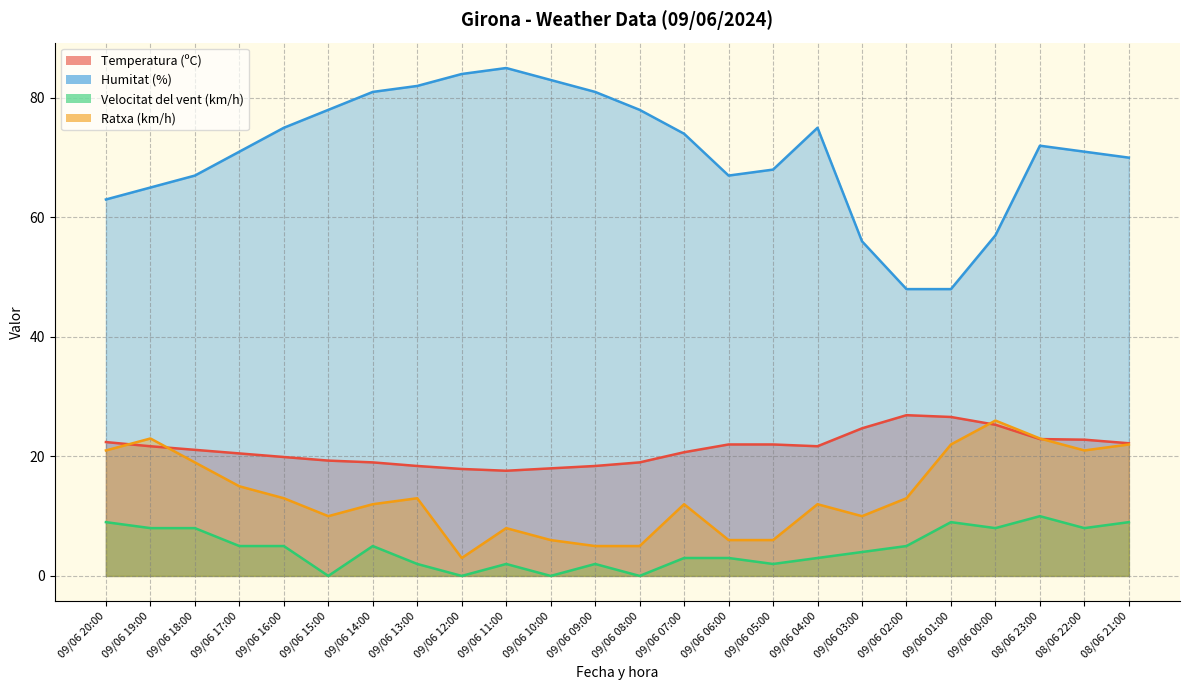

Between 08/06 21:00 and 09/06 13:00, which is larger?

08/06 21:00